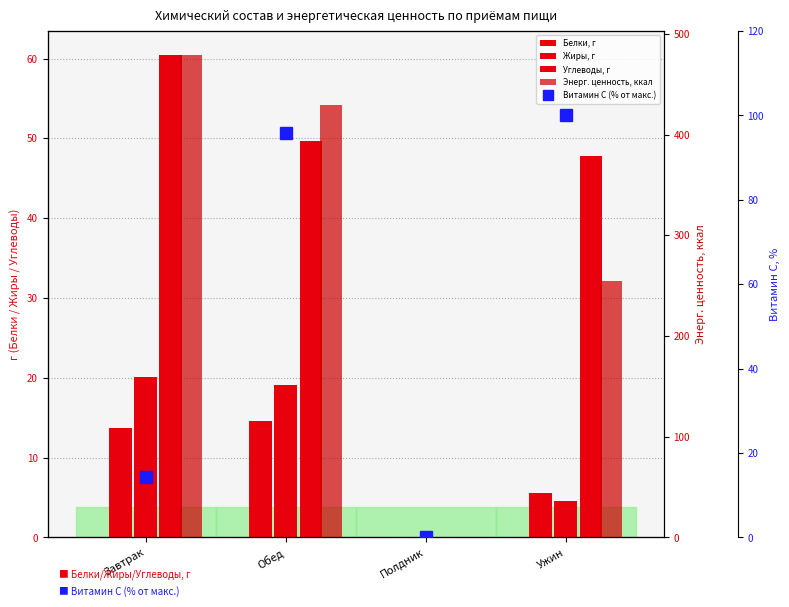

At which label does Энерг. ценность, ккал reach its peak?

Завтрак